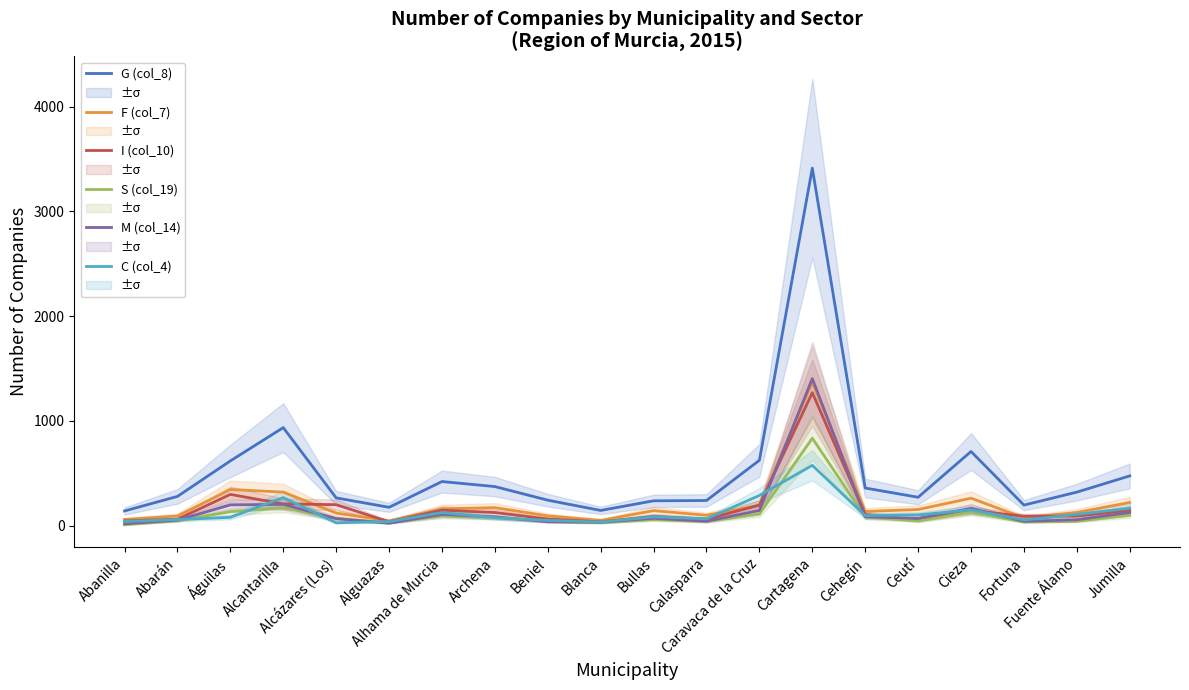

Between Alcantarilla and Archena, which series saw the biggest shift?

G (col_8)